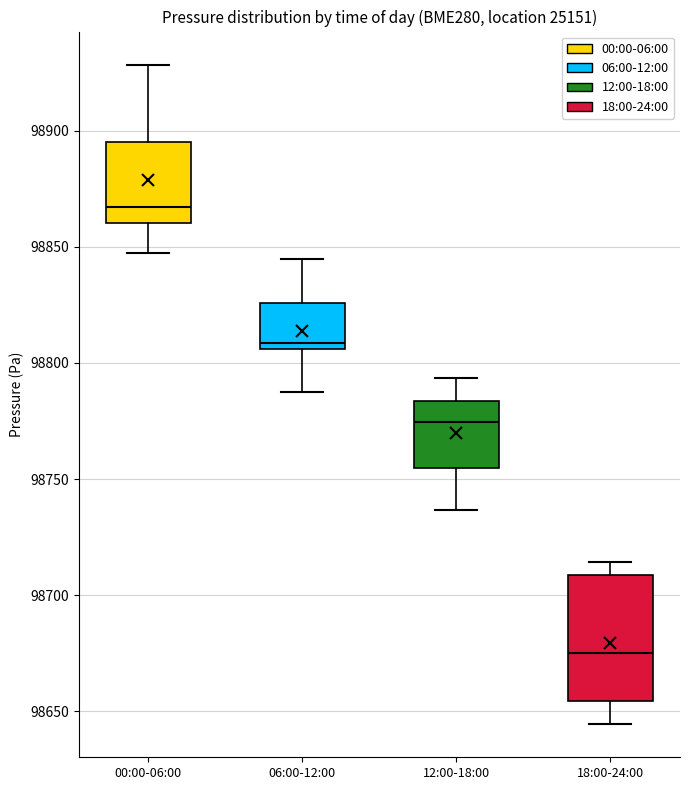

Comparing the boxes themselves (not the whiskers), which one is the tallest?

18:00-24:00